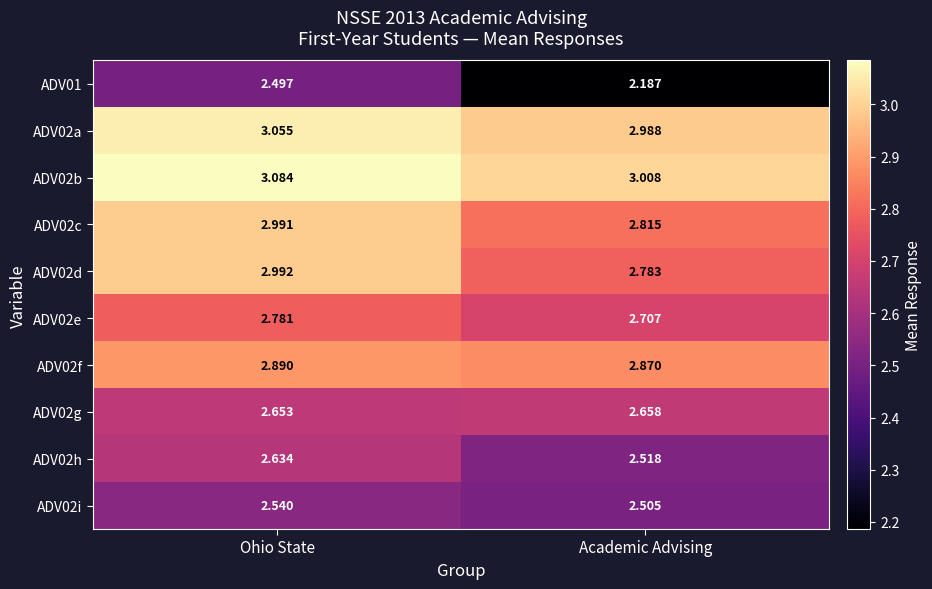

Is the value of ADV02d at Academic Advising greater than the value of ADV02c at Academic Advising?

No